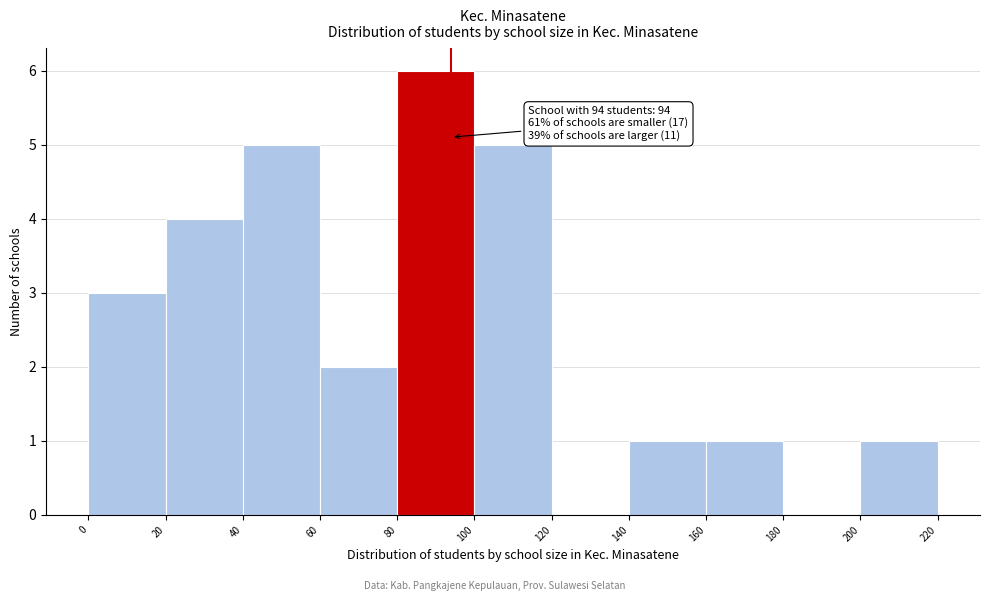

Over which range of the x-axis is the bar tallest?

80 to 100